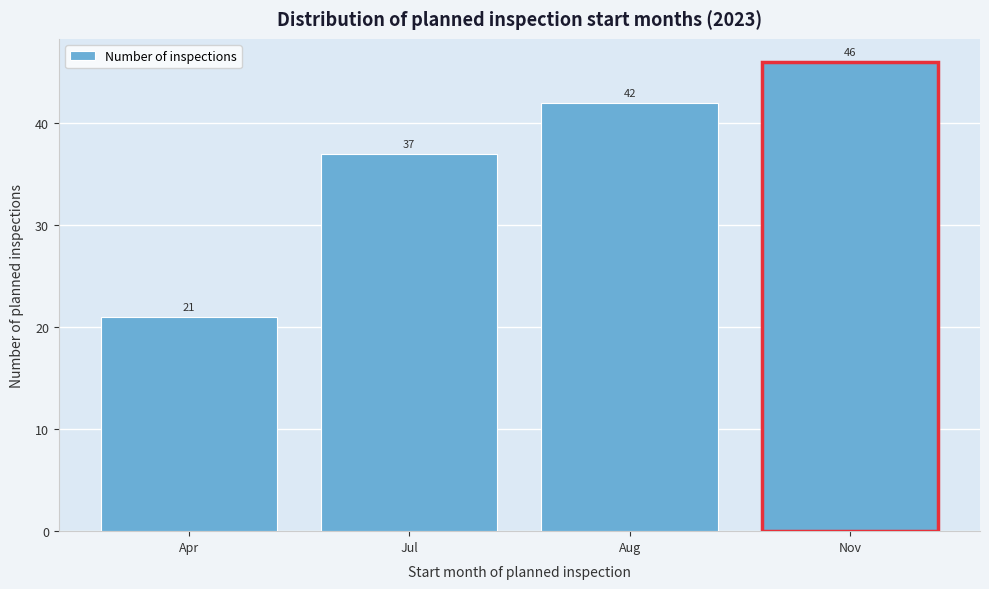

Reading left to right, list all the values displayed in this chart.

Apr=21	Jul=37	Aug=42	Nov=46